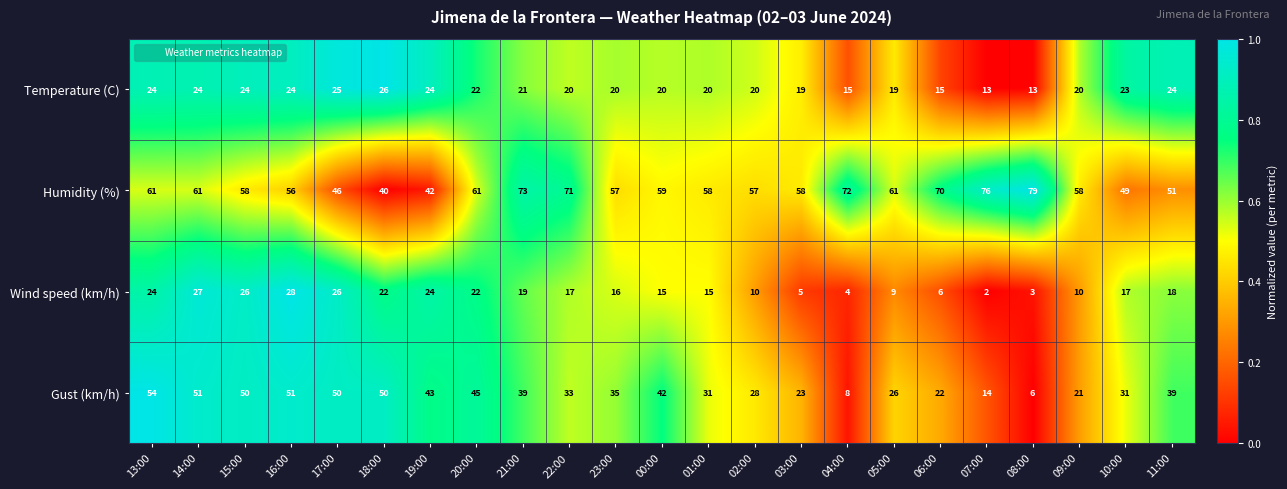

What is the sum of all Temperature (C) values?

475